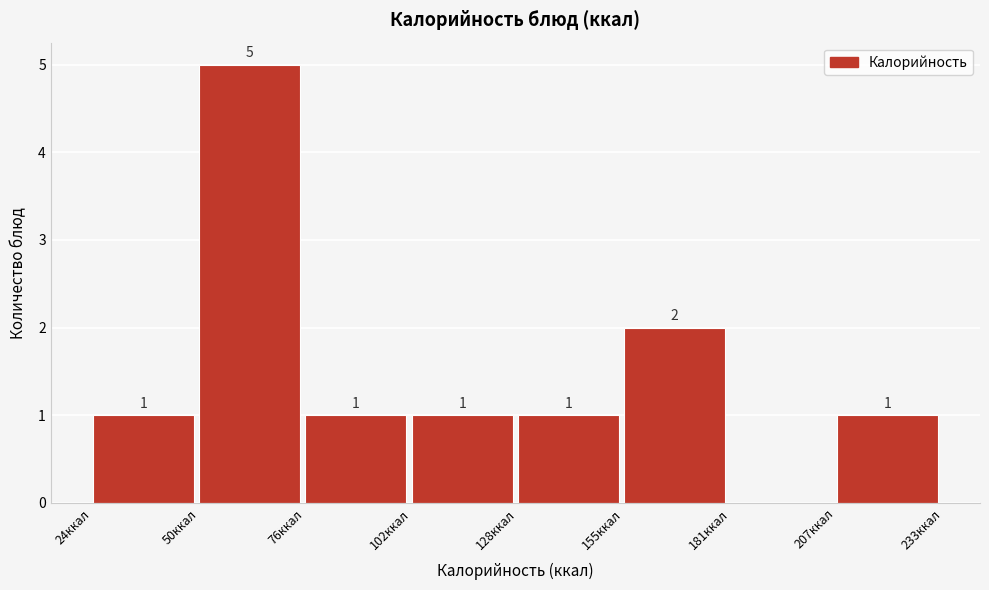

Over which range of the x-axis is the bar tallest?

50 to 75